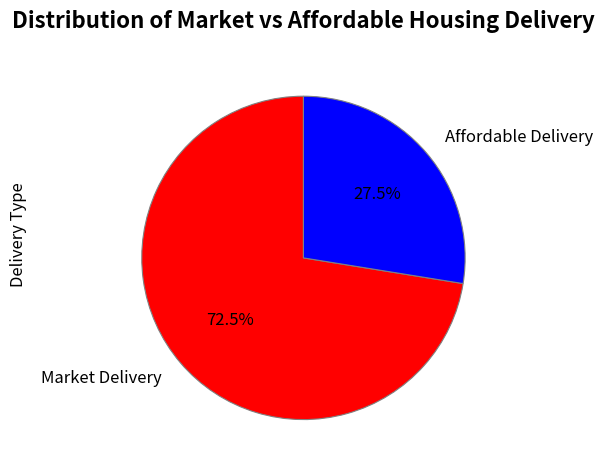

Does Affordable Delivery represent more than half of the total?

No